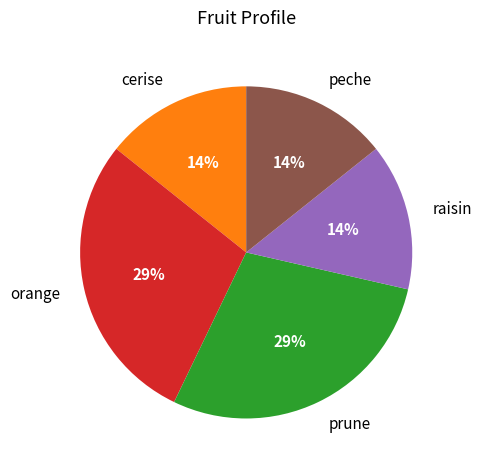

Which has a higher value, peche or orange?

orange